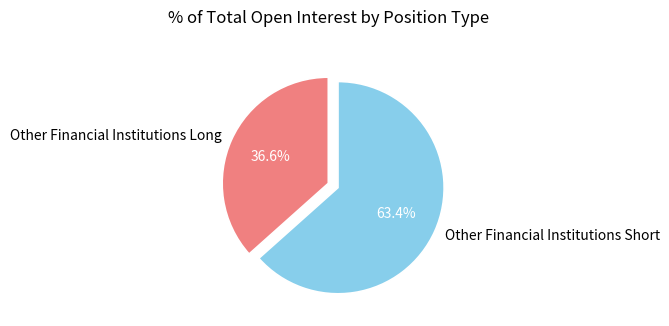

True or false: Other Financial Institutions Long accounts for 37% of the total.

True